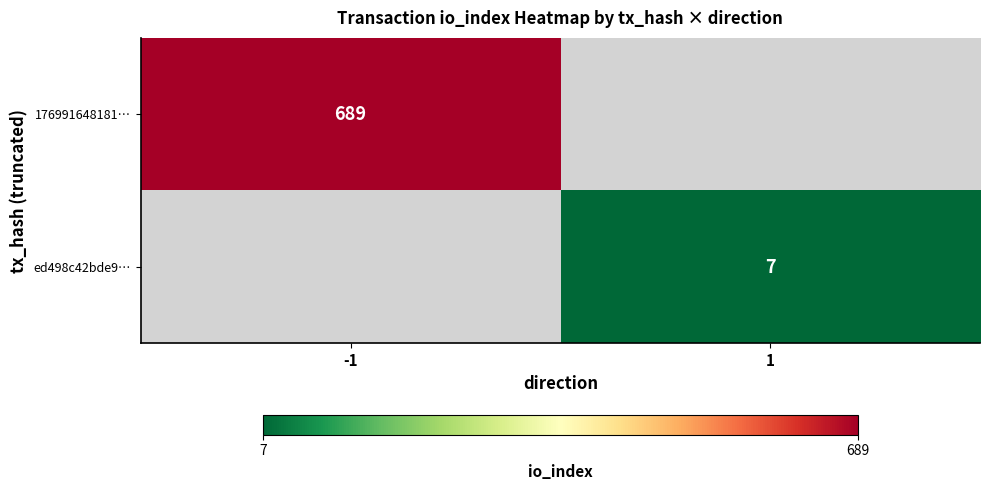

Is it true that ed498c42bde9… equals 12 at 1?

False